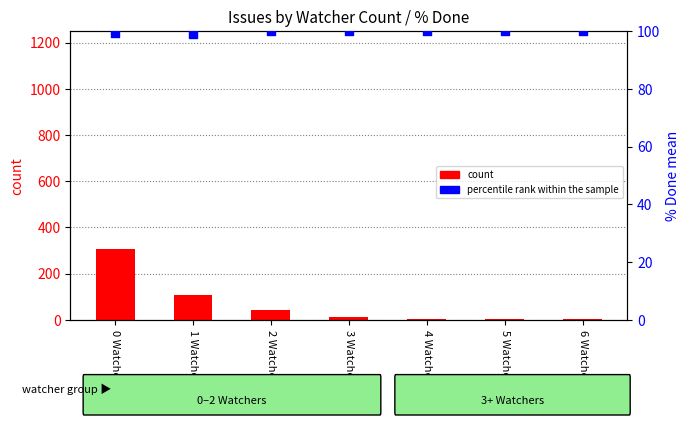

What are all the series names shown in the legend?

count, percentile rank within the sample